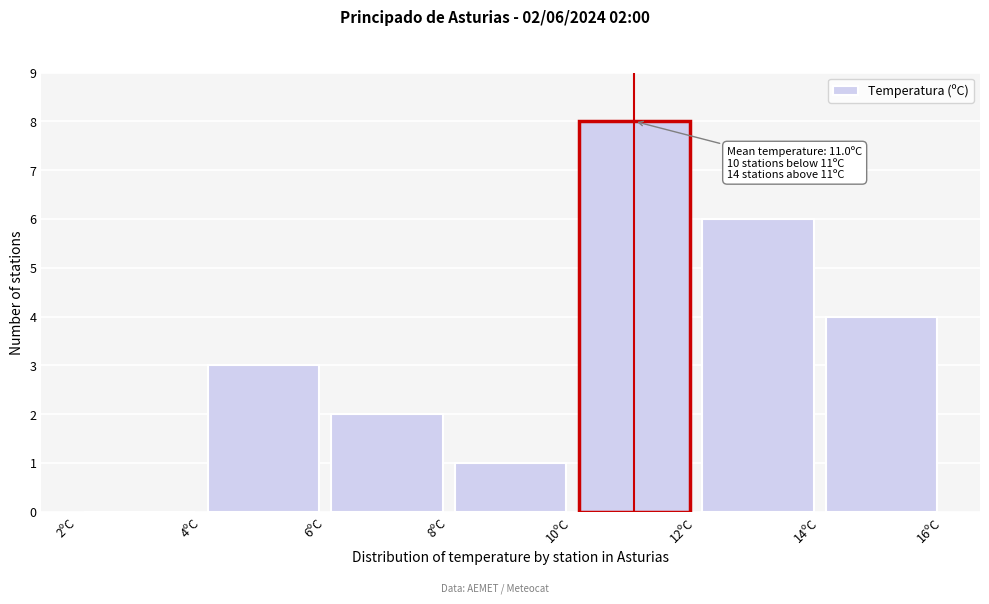

Over which range of the x-axis is the bar tallest?

10 to 12